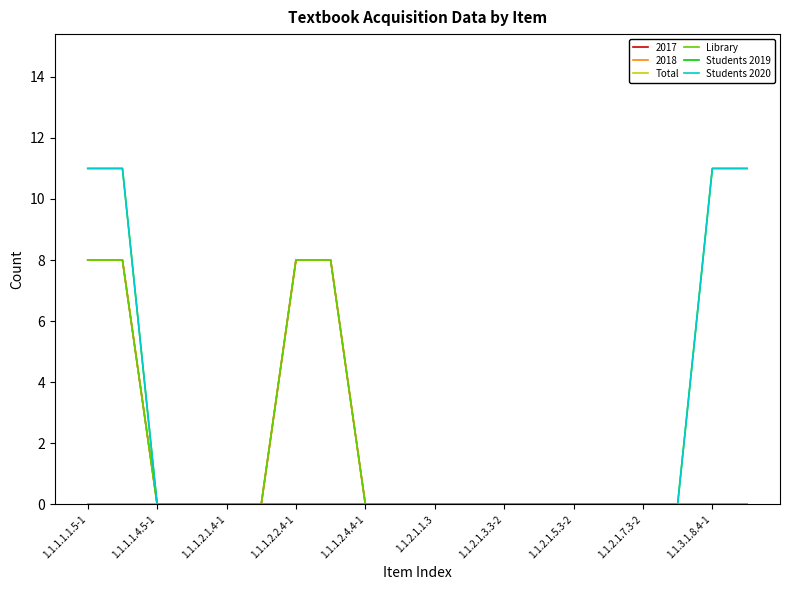

Does the chart display data point markers on the line(s)?

No